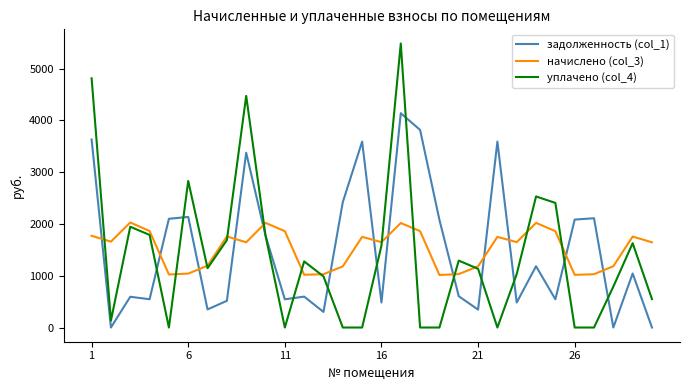

True or false: задолженность (col_1) and начислено (col_3) cross at least once.

True